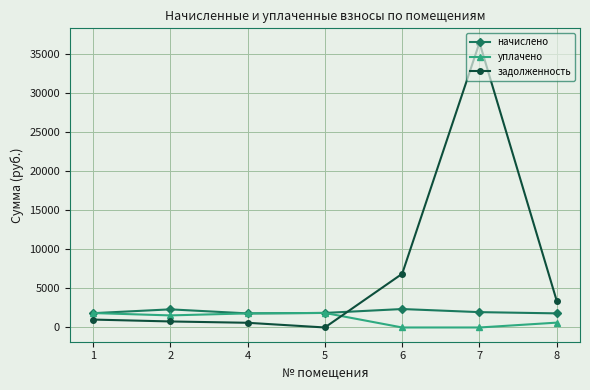

What is the difference between the highest and lowest values at 6?

6862.1